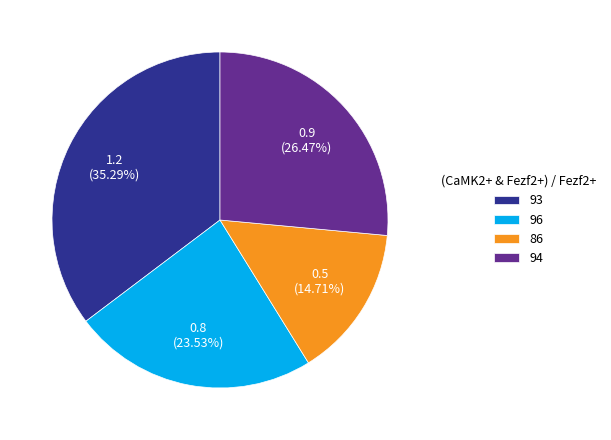

To the nearest percent, what is the difference between the largest and smallest slice percentages?

21%